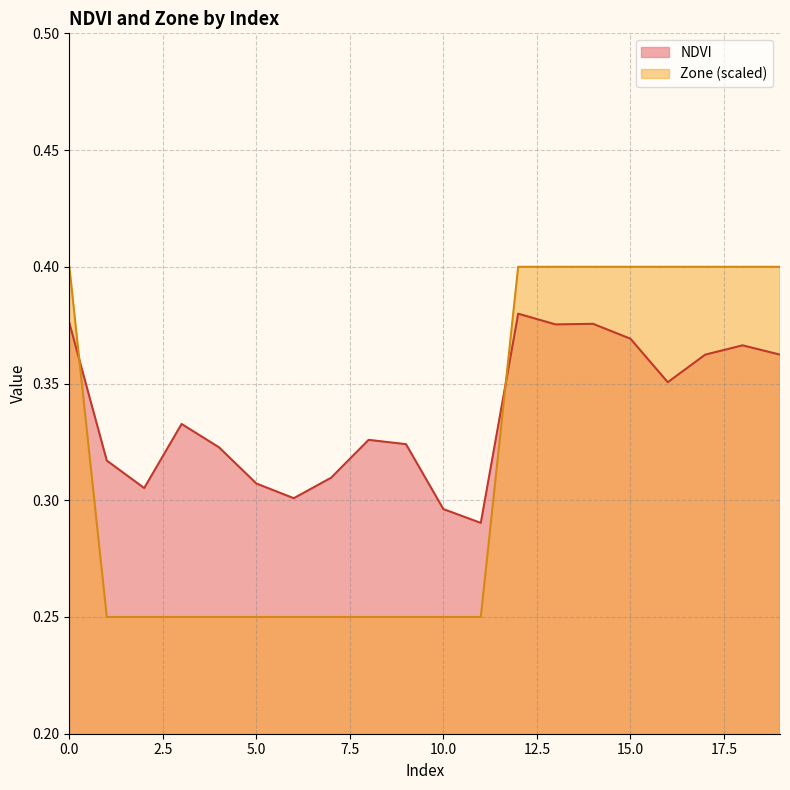

How many data points does each series have?

20